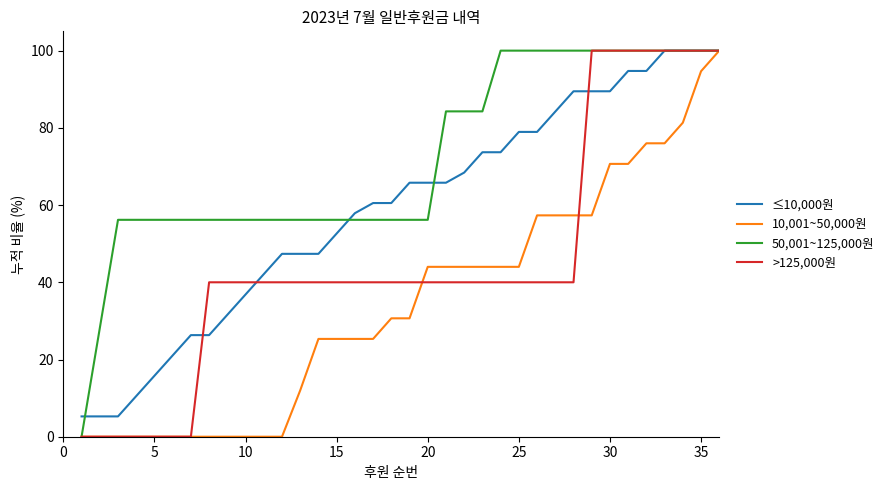

What is the highest value of the 10,001~50,000원 series?

100.0